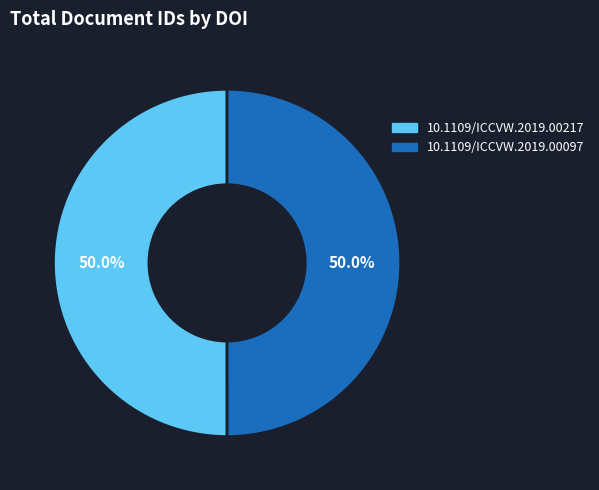

Is the sum of 10.1109/ICCVW.2019.00217 and 10.1109/ICCVW.2019.00097 greater than half?

Yes